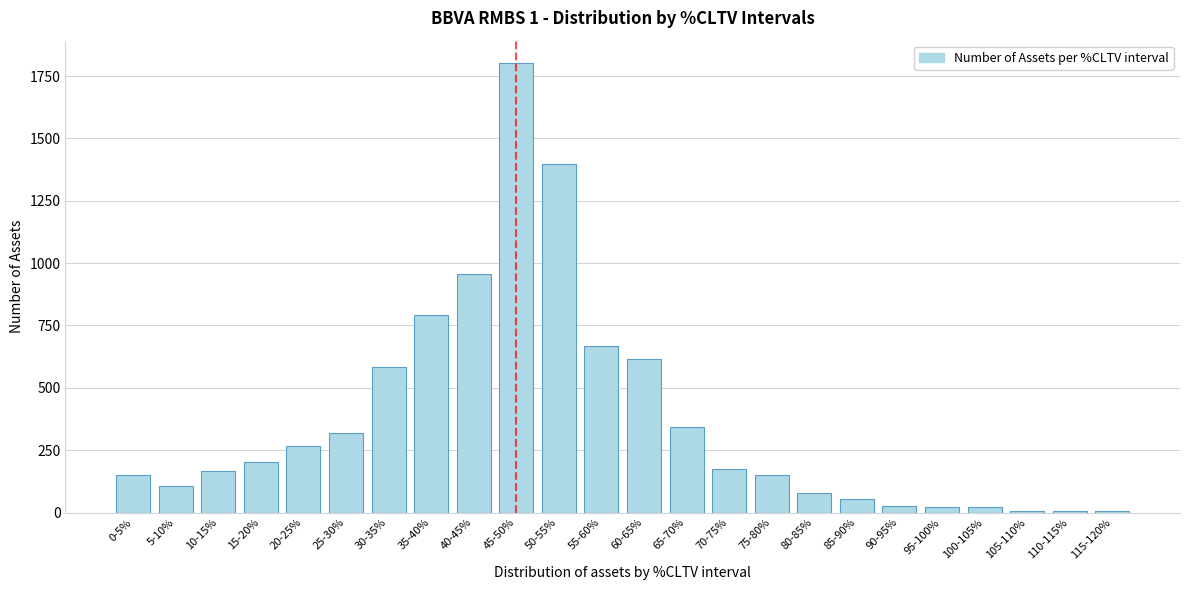

At which label is the value closest to 903?

40-45%